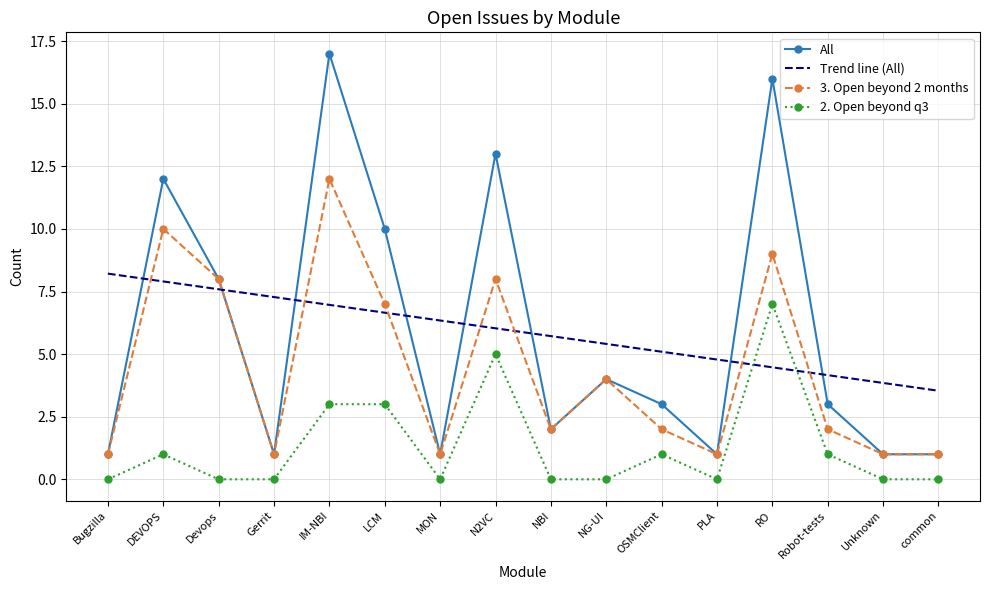

Reading left to right, transcribe all the data shown in this chart.

All: Bugzilla=1.0	DEVOPS=12.0	Devops=8.0	Gerrit=1.0	IM-NBI=17.0	LCM=10.0	MON=1.0	N2VC=13.0	NBI=2.0	NG-UI=4.0	OSMClient=3.0	PLA=1.0	RO=16.0	Robot-tests=3.0	Unknown=1.0	common=1.0
Trend line (All): Bugzilla=8.2	DEVOPS=7.9	Devops=7.6	Gerrit=7.3	IM-NBI=7.0	LCM=6.7	MON=6.3	N2VC=6.0	NBI=5.7	NG-UI=5.4	OSMClient=5.1	PLA=4.8	RO=4.5	Robot-tests=4.2	Unknown=3.8	common=3.5
3. Open beyond 2 months: Bugzilla=1.0	DEVOPS=10.0	Devops=8.0	Gerrit=1.0	IM-NBI=12.0	LCM=7.0	MON=1.0	N2VC=8.0	NBI=2.0	NG-UI=4.0	OSMClient=2.0	PLA=1.0	RO=9.0	Robot-tests=2.0	Unknown=1.0	common=1.0
2. Open beyond q3: Bugzilla=0.0	DEVOPS=1.0	Devops=0.0	Gerrit=0.0	IM-NBI=3.0	LCM=3.0	MON=0.0	N2VC=5.0	NBI=0.0	NG-UI=0.0	OSMClient=1.0	PLA=0.0	RO=7.0	Robot-tests=1.0	Unknown=0.0	common=0.0